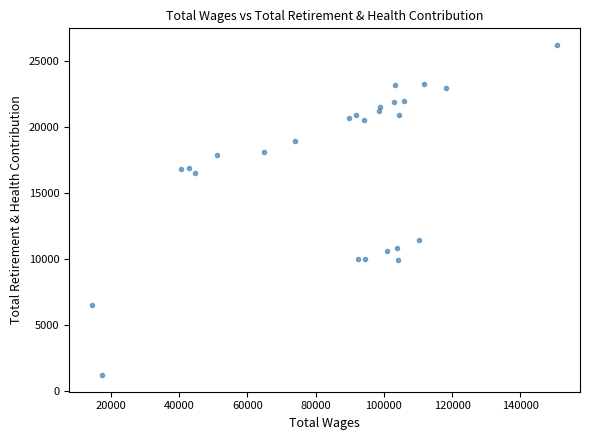

What is the range of Y values (max minus min)?

24998